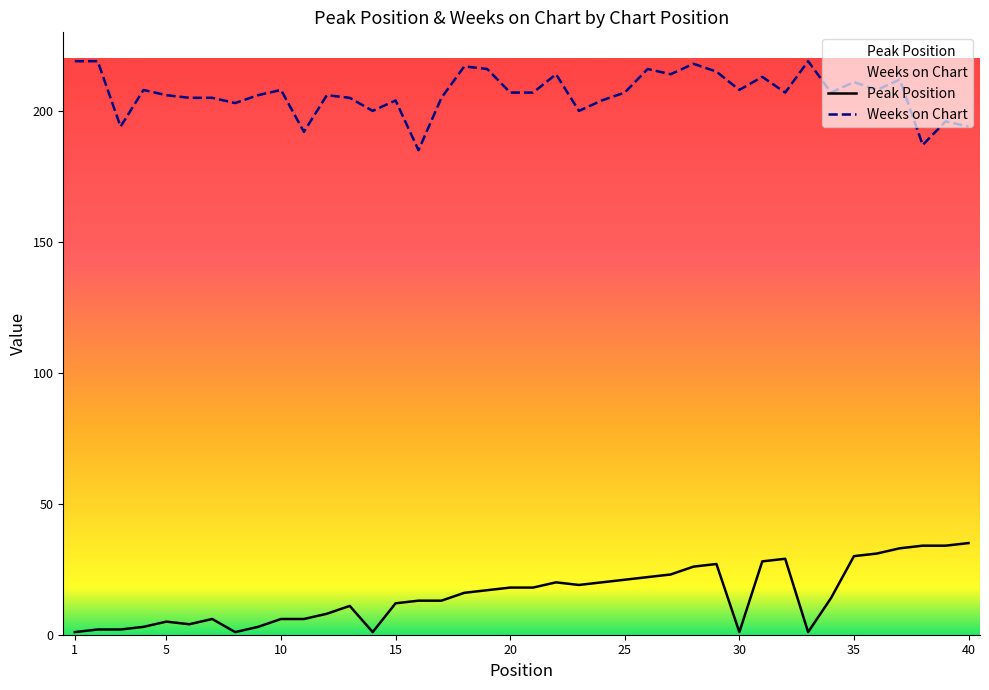

Reading left to right, transcribe all the data shown in this chart.

Peak Position: 1	2	2	3	5	4	6	1	3	6	6	8	11	1	12	13	13	16	17	18	18	20	19	20	21	22	23	26	27	1	28	29	1	14	30	31	33	34	34	35
Weeks on Chart: 219	219	194	208	206	205	205	203	206	208	192	206	205	200	204	185	205	217	216	207	207	214	200	204	207	216	214	218	215	208	213	207	219	207	211	208	212	187	196	194